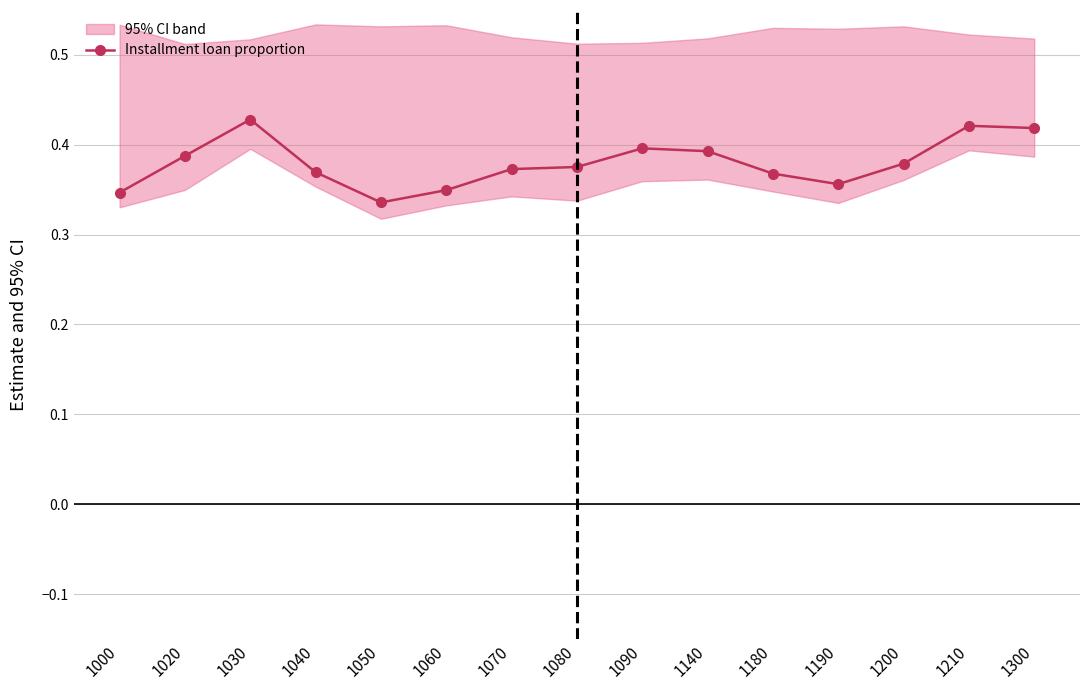

Count the values in the range 0 to 1.

15